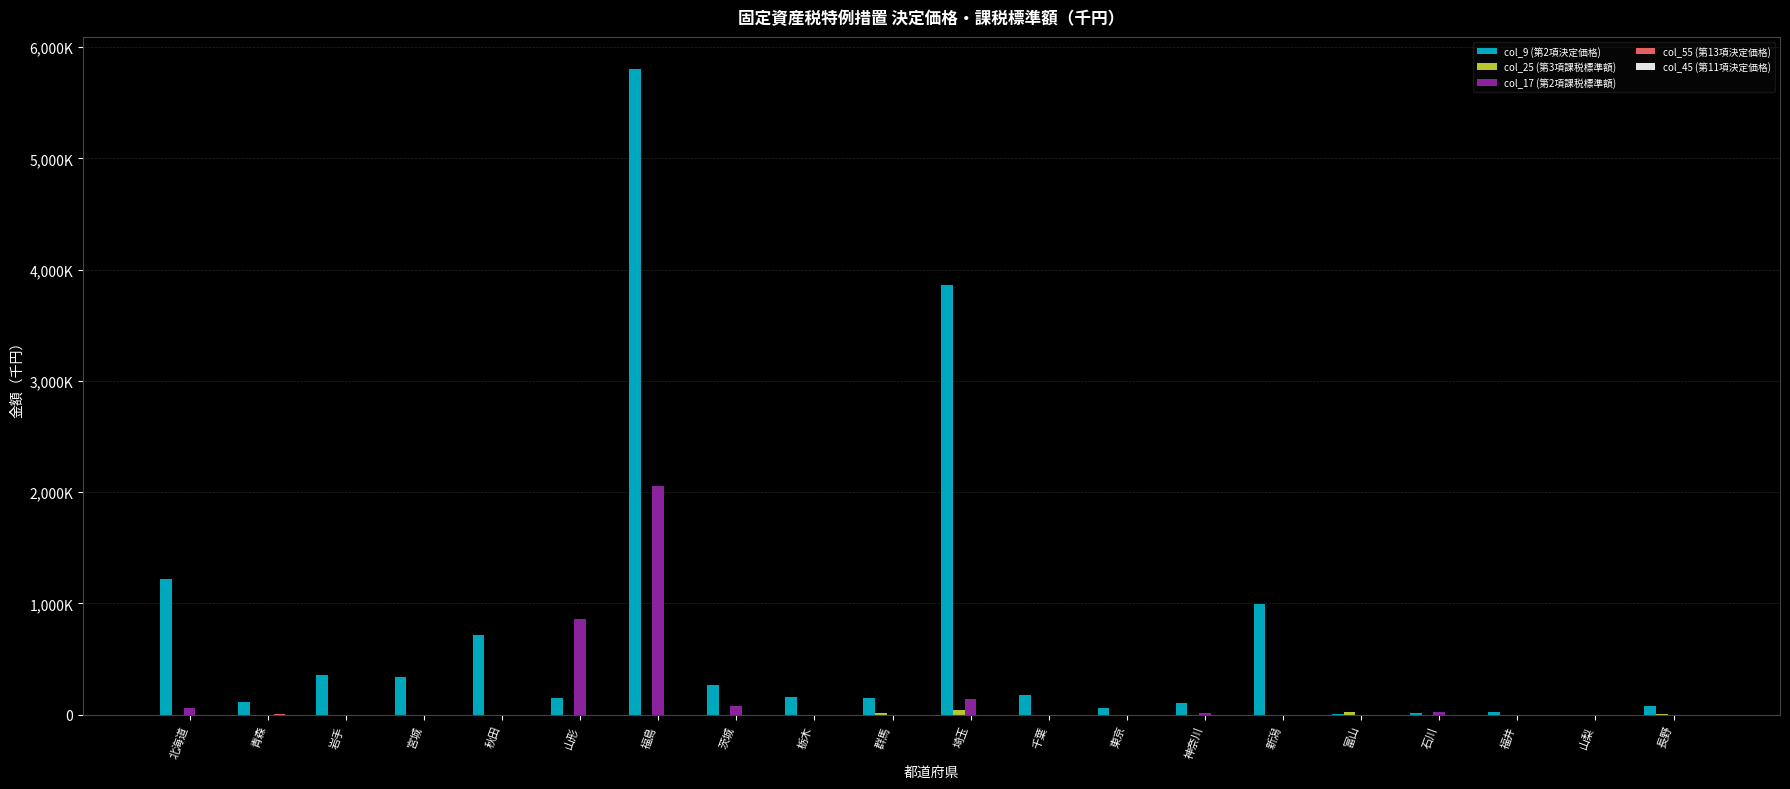

What is the average value of the col_9 (第2項決定価格) series?

730158